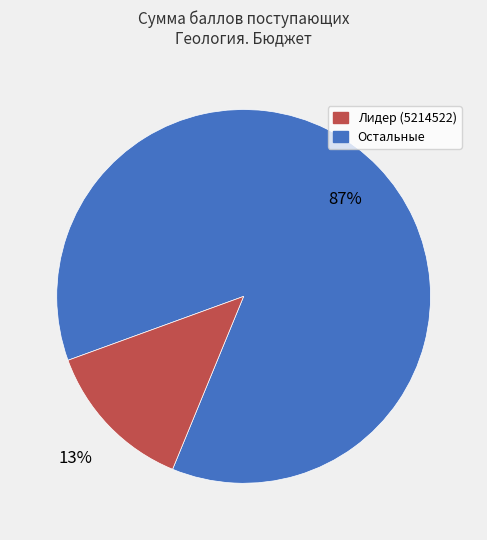

To the nearest percent, what is the difference between the largest and smallest slice percentages?

74%